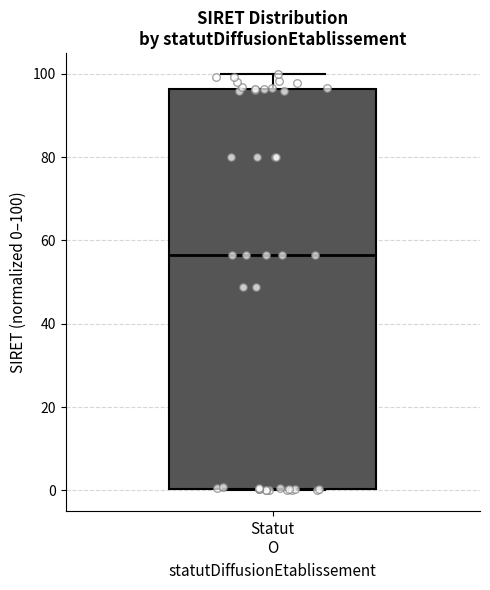

Read this box plot against the y-axis: the position of the median line, the range covered by the box, and the ends of both whiskers. The values are not printed on the chart, so give them approximately, as read against the axis.

median 56, box 0 to 96, whiskers 0 to 100